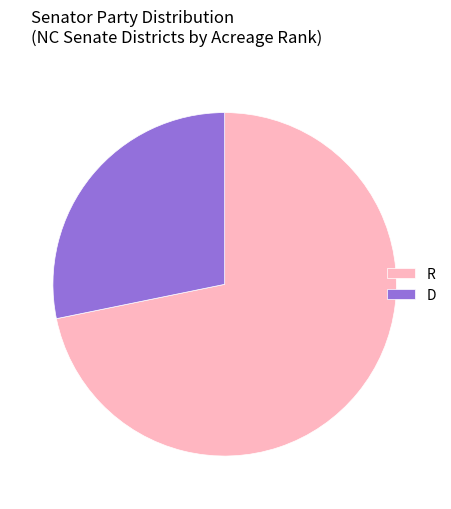

Is there any slice that represents more than half of the pie?

Yes